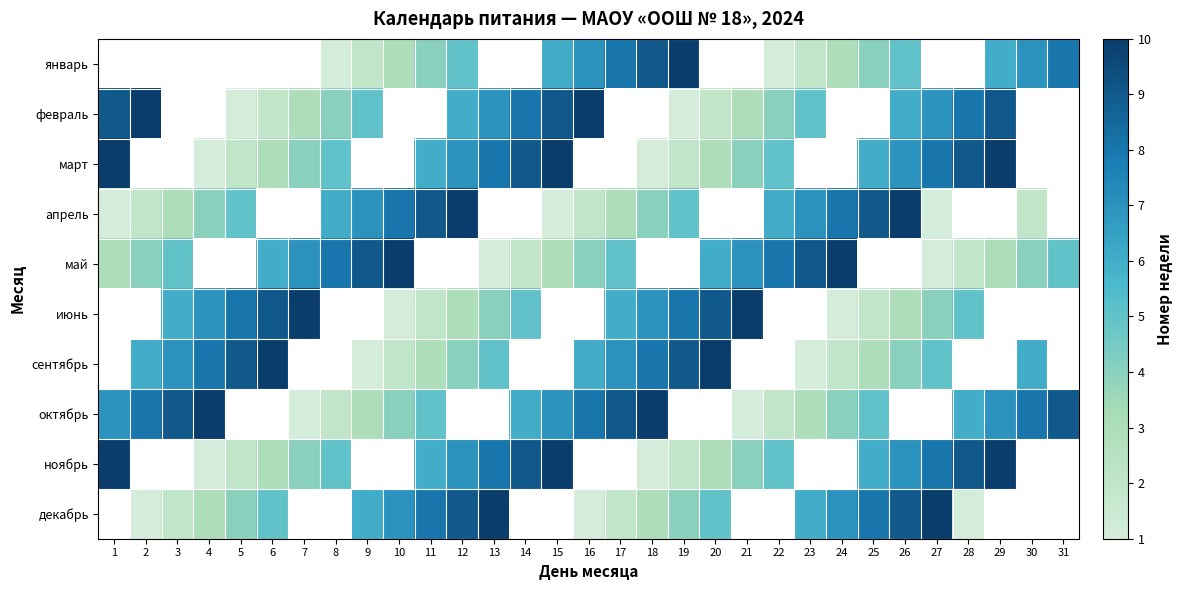

How many distinct data groups are displayed?

10